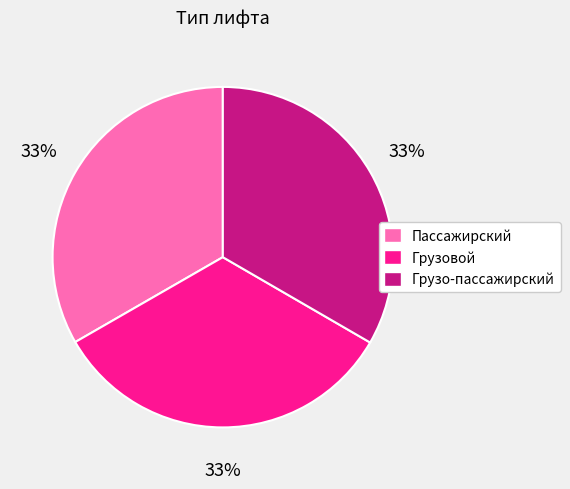

Does any single category account for the majority?

No